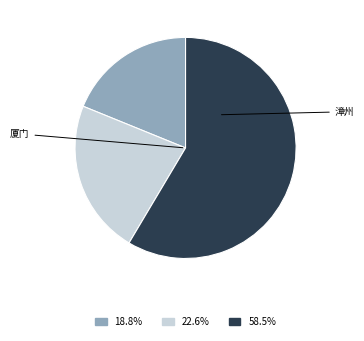

Does any single category account for the majority?

Yes